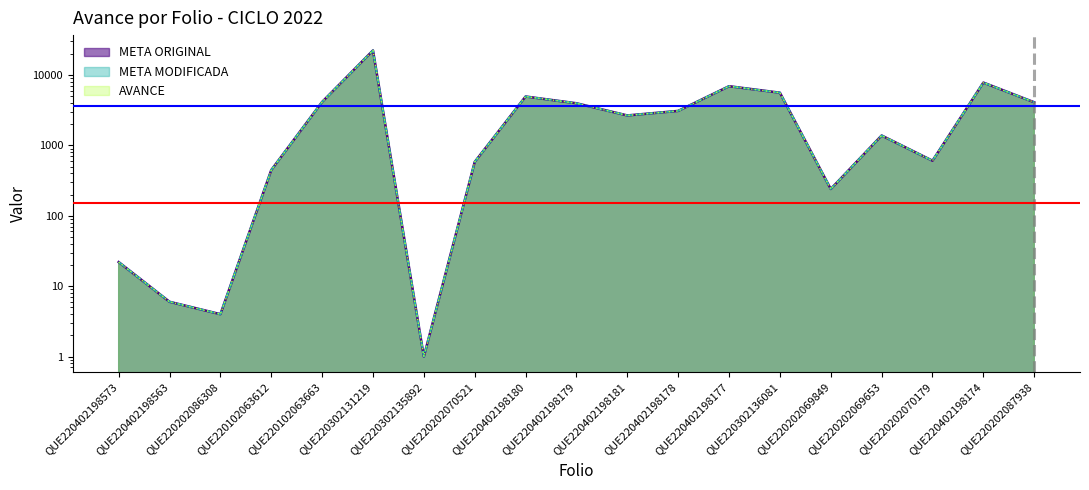

How many data points in META MODIFICADA are above 2660?

10